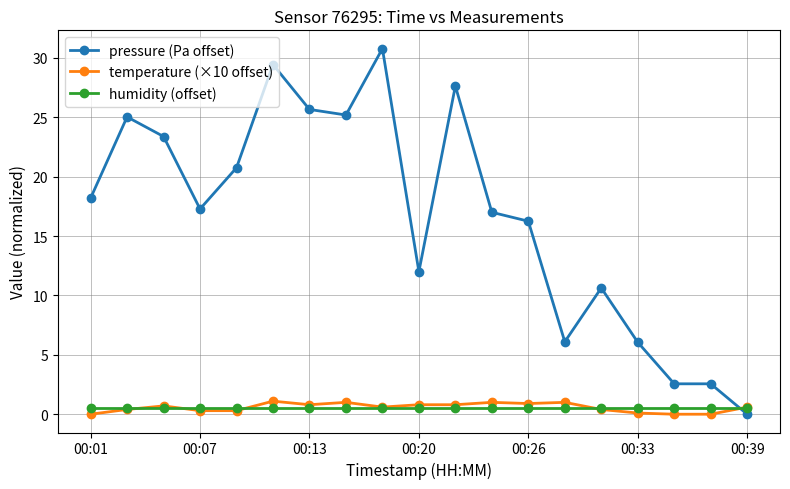

Which series has the largest range (max minus min)?

pressure (Pa offset)